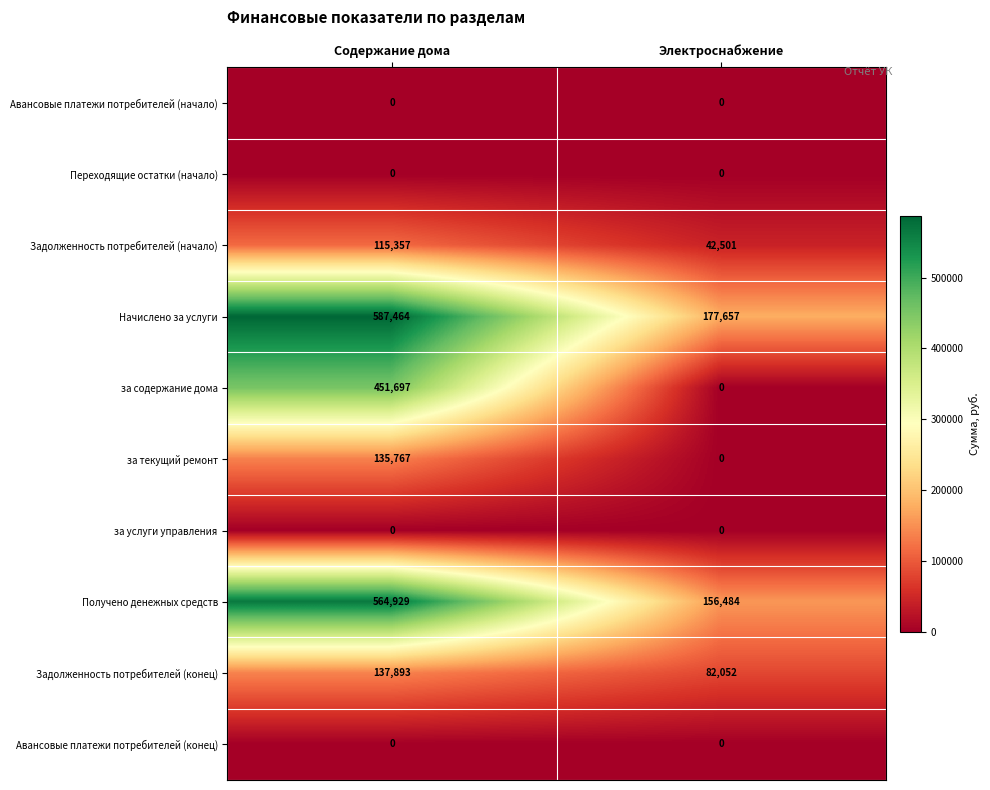

Is it true that Задолженность потребителей (начало) equals 15264 at Электроснабжение?

False